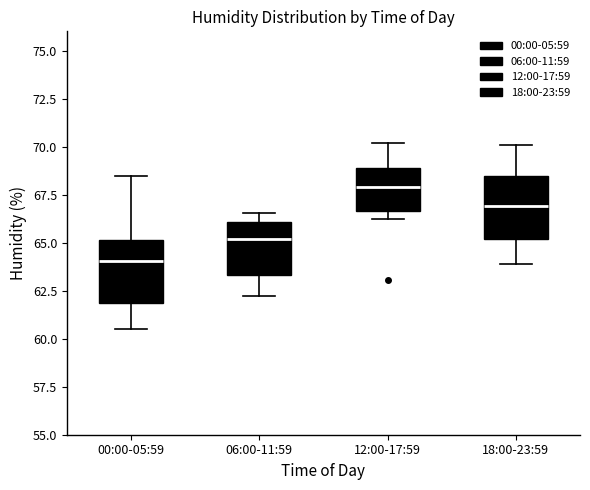

Reading left to right, read every box against the y-axis: the position of its median line, the range the box covers, and the ends of its whiskers. The values are not printed on the chart, so give them approximately, as read against the axis.

00:00-05:59: median 64.0, box 62.0 to 65.0, whiskers 60.5 to 68.5
06:00-11:59: median 65.0, box 63.5 to 66.0, whiskers 62.0 to 66.5
12:00-17:59: median 68.0, box 66.5 to 69.0, whiskers 66.0 to 70.0
18:00-23:59: median 67.0, box 65.0 to 68.5, whiskers 64.0 to 70.0